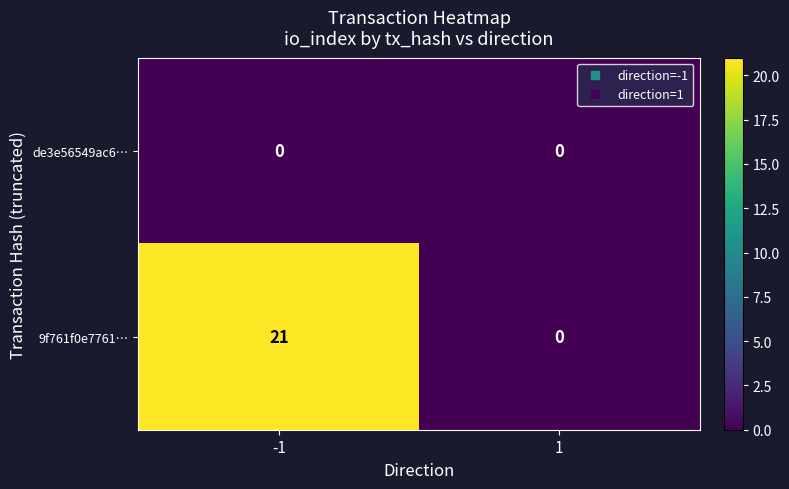

List the series in order of their peak value, highest first.

9f761f0e7761…, de3e56549ac6…